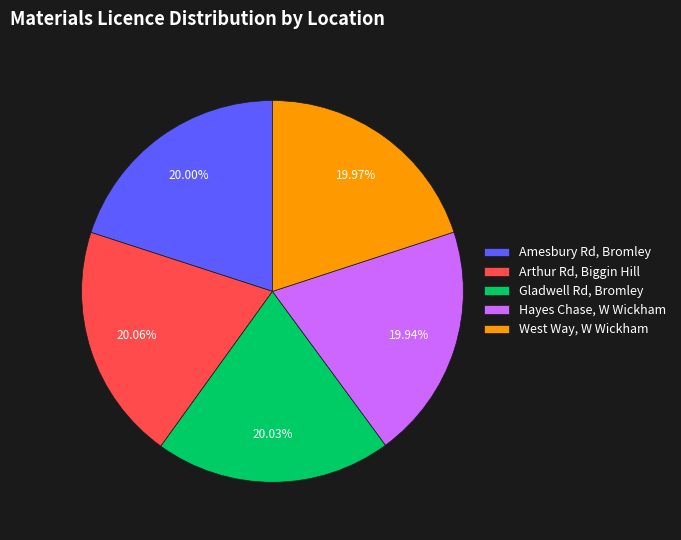

Does Hayes Chase, W Wickham account for over 50% of the chart?

No